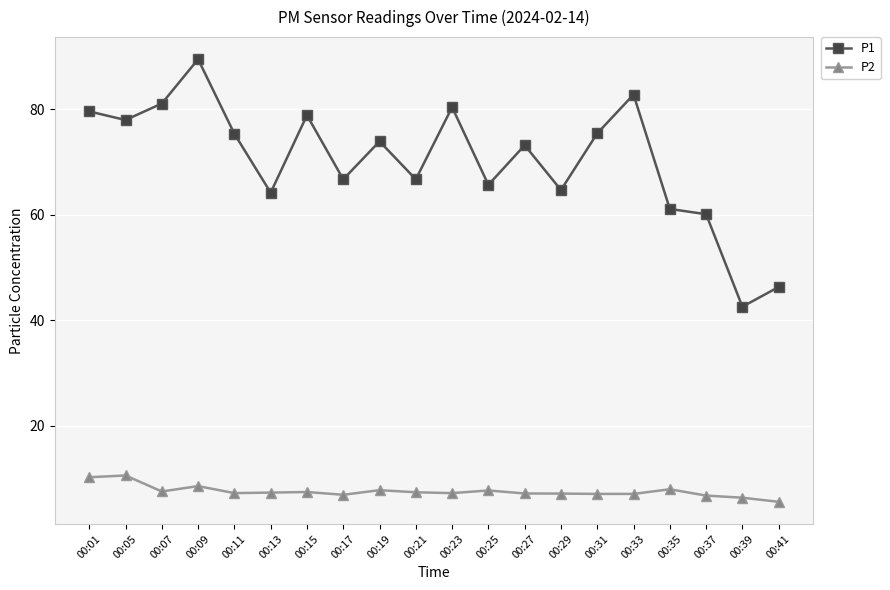

Which series changed the most between 00:23 and 00:27?

P1